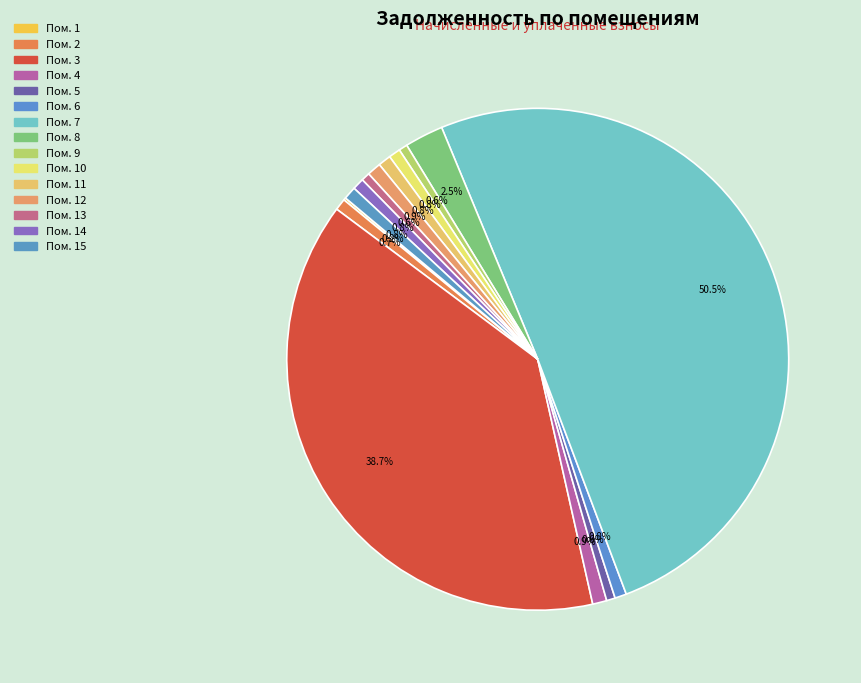

Which category has the smallest portion of the pie?

1